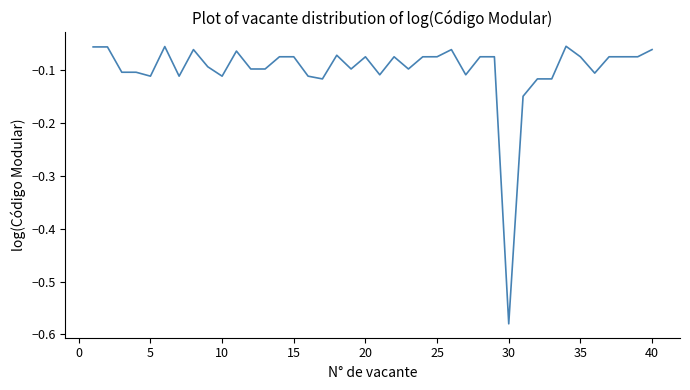

What is the difference between the maximum and minimum values?

0.5